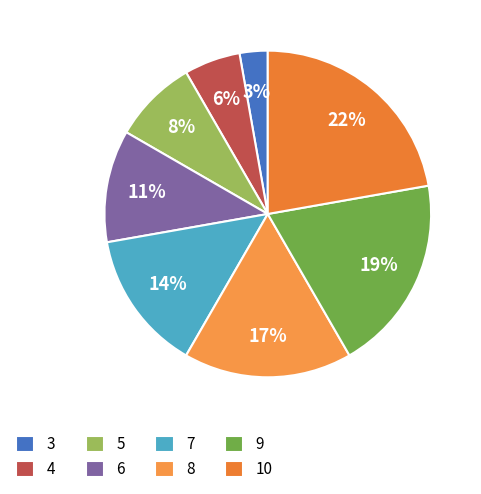

Rank the categories by value from highest to lowest.

10, 9, 8, 7, 6, 5, 4, 3